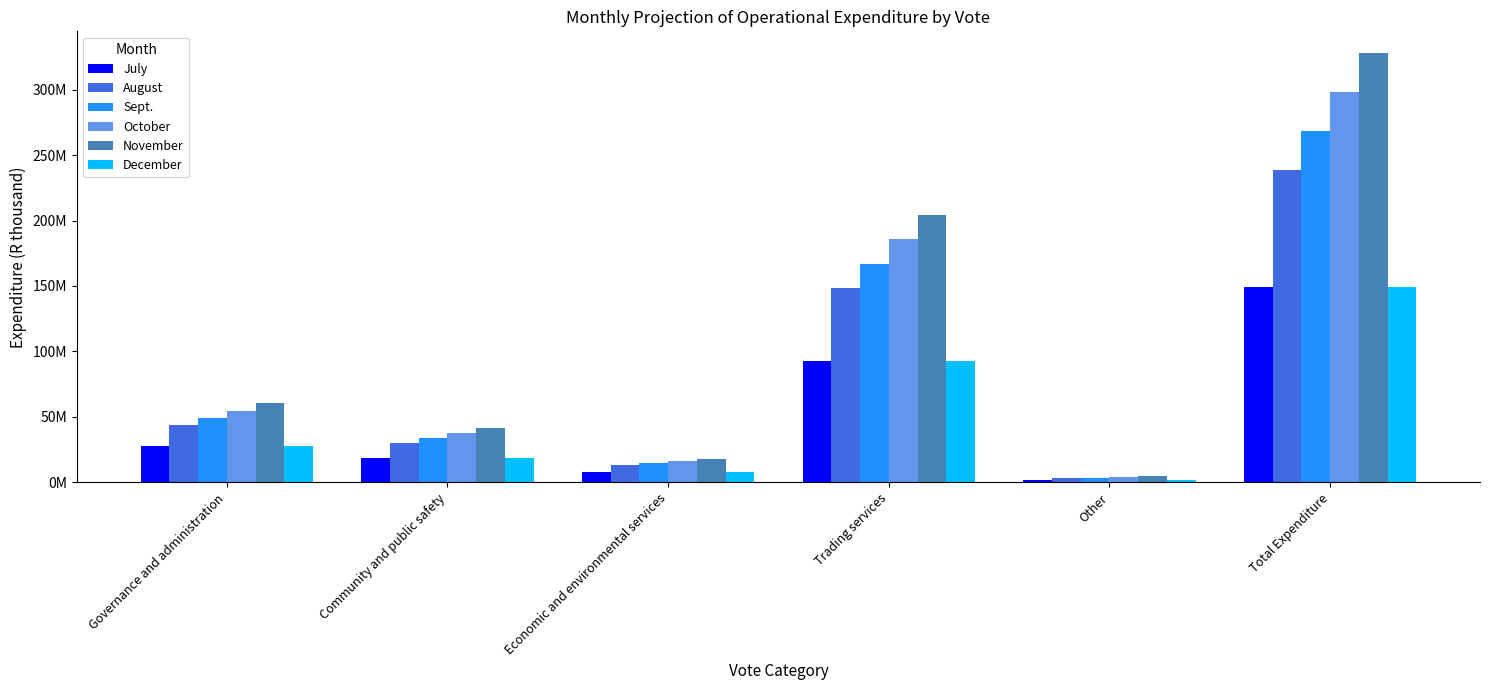

What is the sum of the November values at Trading services and Governance and administration?

264386477.0